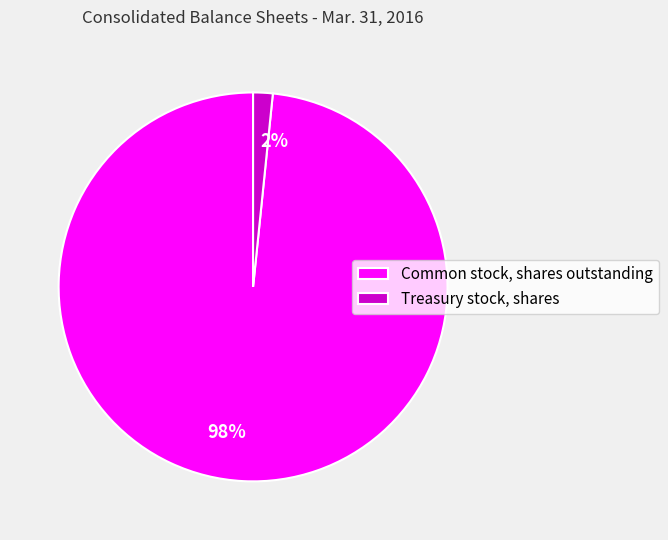

To the nearest percent, what is the average slice percentage?

50%